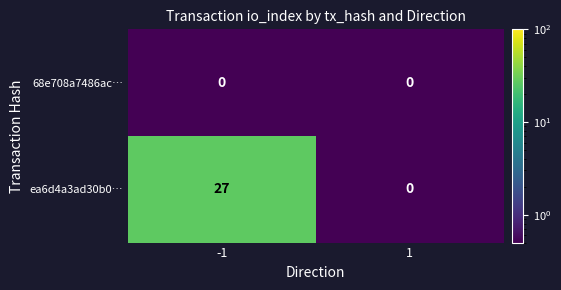

Which series has the largest total across all categories?

ea6d4a3ad30b0…